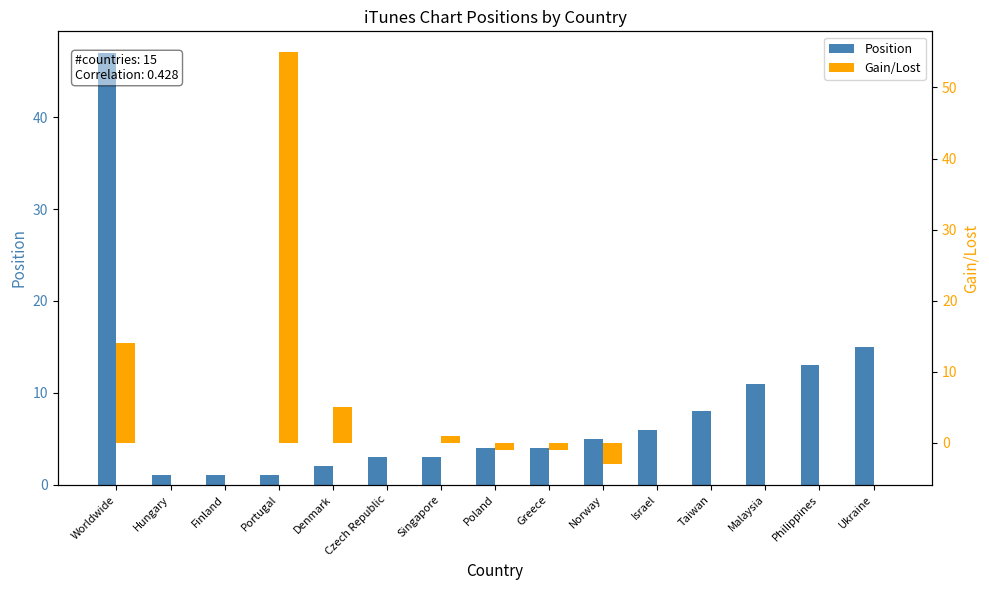

Is it true that Gain/Lost equals -1 at Norway?

False